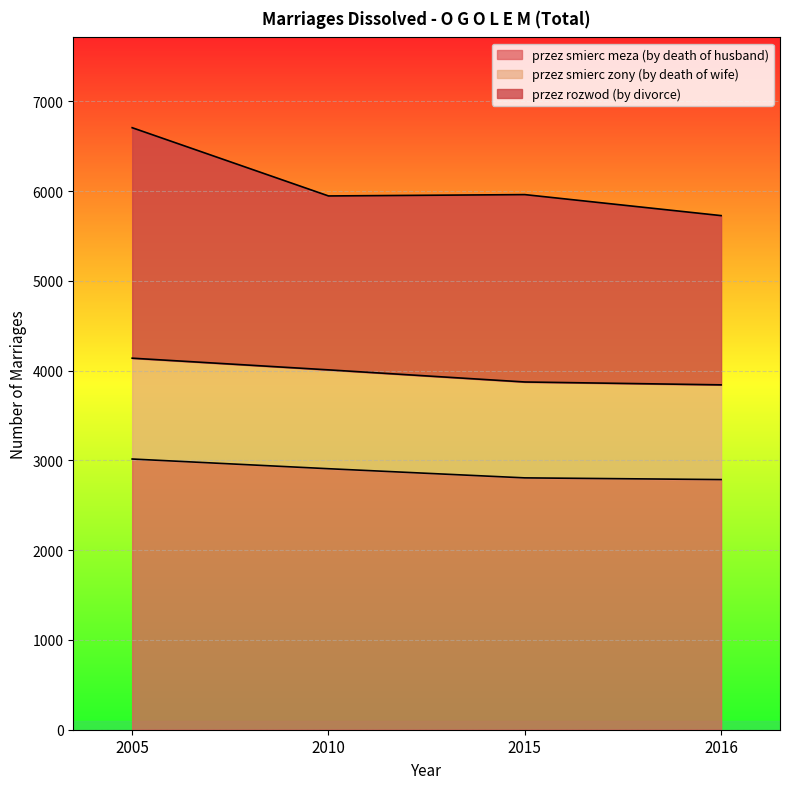

At which category is the sum across all series the highest?

2005